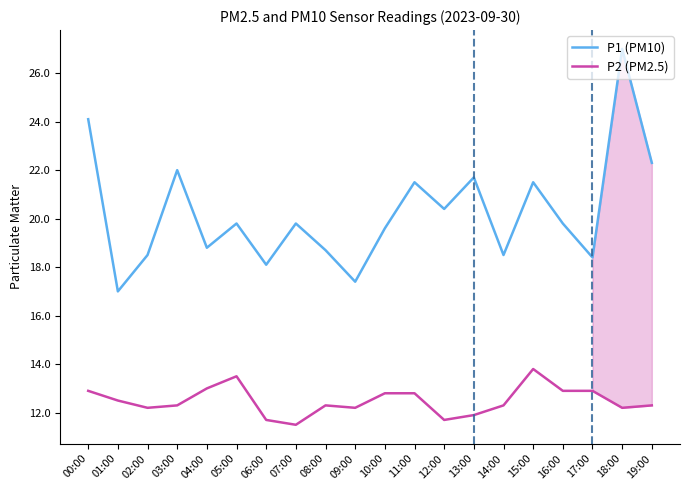

Reading left to right, what are all the values shown in this chart?

P1 (PM10): 00:00=24.1	01:00=17.0	02:00=18.5	03:00=22.0	04:00=18.8	05:00=19.8	06:00=18.1	07:00=19.8	08:00=18.7	09:00=17.4	10:00=19.6	11:00=21.5	12:00=20.4	13:00=21.7	14:00=18.5	15:00=21.5	16:00=19.8	17:00=18.4	18:00=27.0	19:00=22.3
P2 (PM2.5): 00:00=12.9	01:00=12.5	02:00=12.2	03:00=12.3	04:00=13.0	05:00=13.5	06:00=11.7	07:00=11.5	08:00=12.3	09:00=12.2	10:00=12.8	11:00=12.8	12:00=11.7	13:00=11.9	14:00=12.3	15:00=13.8	16:00=12.9	17:00=12.9	18:00=12.2	19:00=12.3